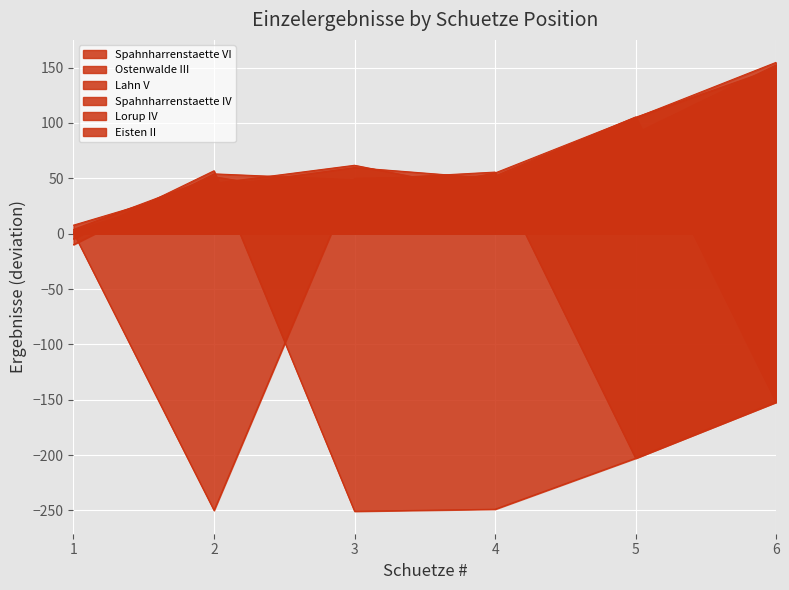

Which series ends up on top after the final intersection of Spahnharrenstaette VI and Lahn V?

Lahn V